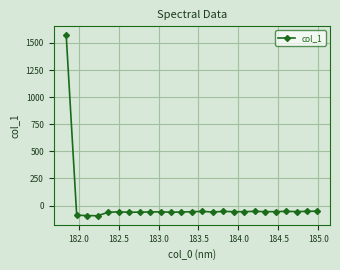

True or false: there are more than 2 points higher than both neighbors.

True